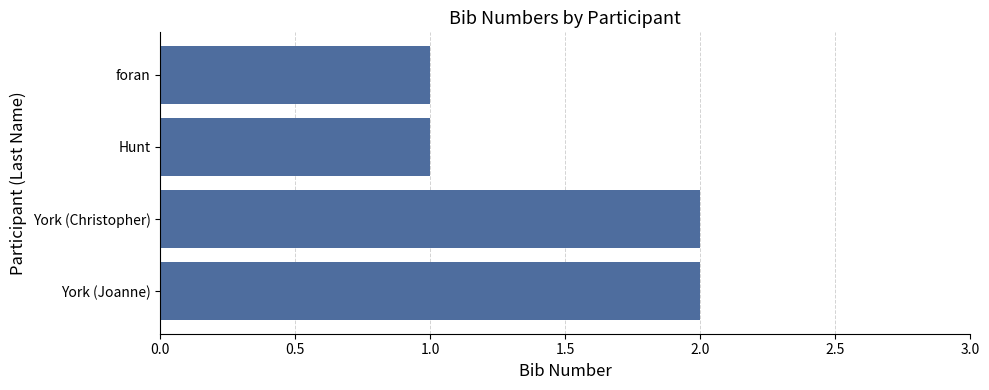

What is the change in value from foran to York (Joanne)?

+1